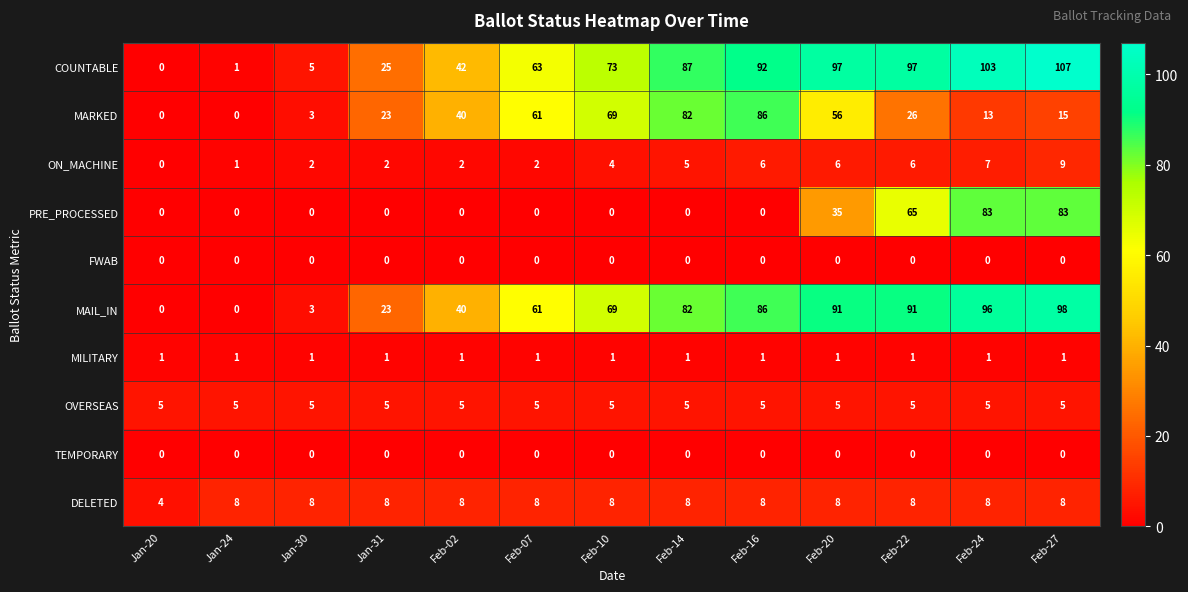

What is the difference between the highest and lowest values at Feb-22?

97